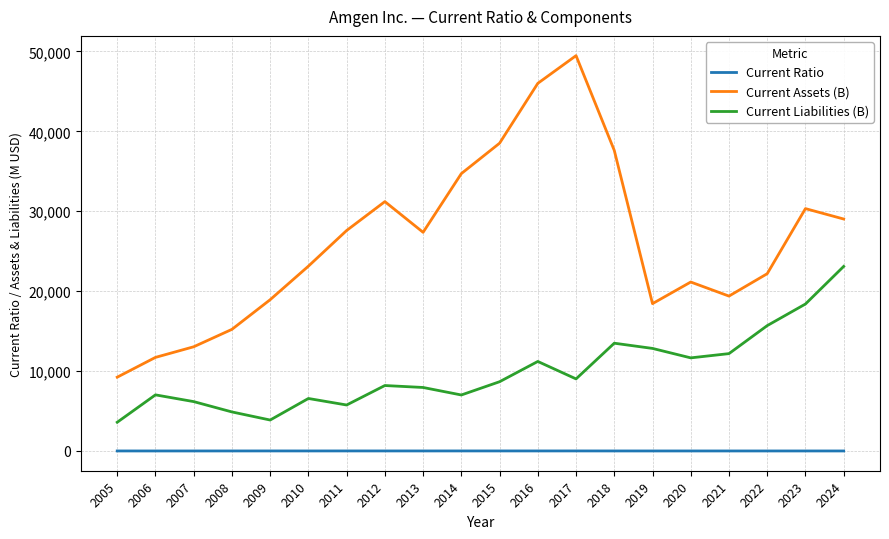

Which series has the widest spread of values?

Current Assets (B)